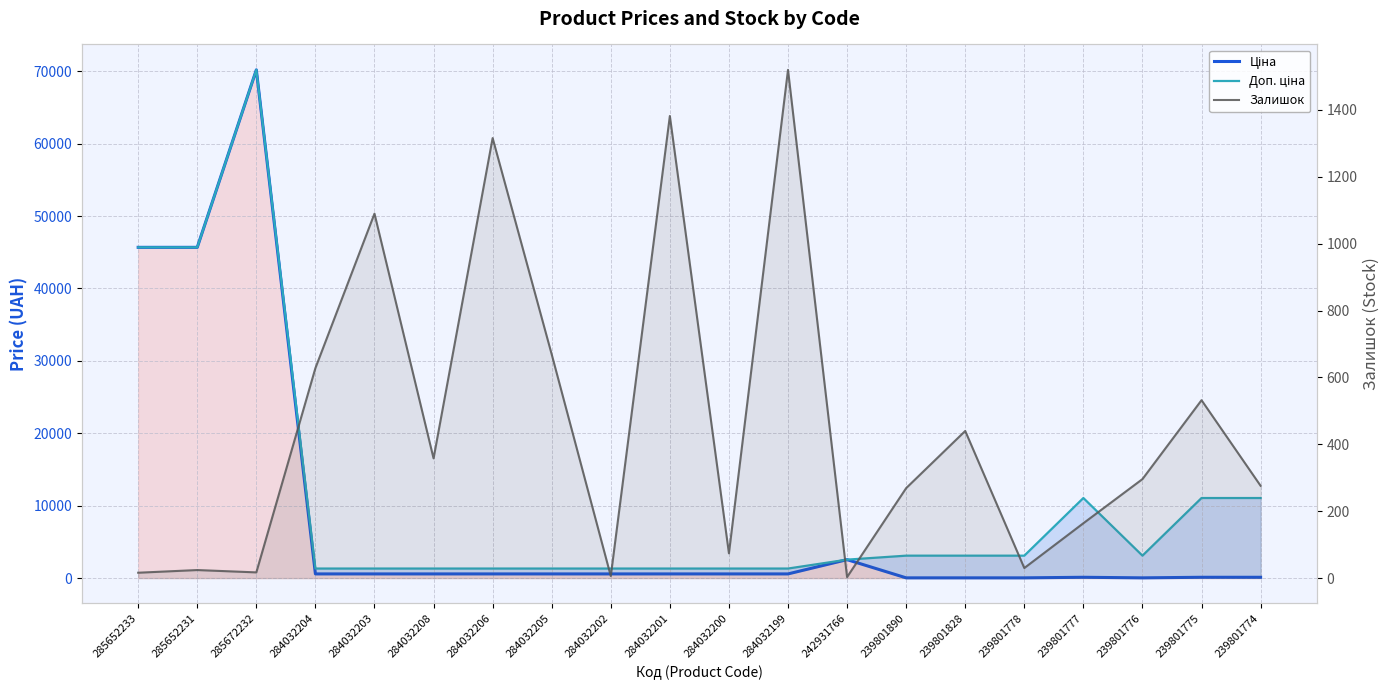

Between 284032200 and 239801775, which series saw the biggest shift?

Доп. ціна